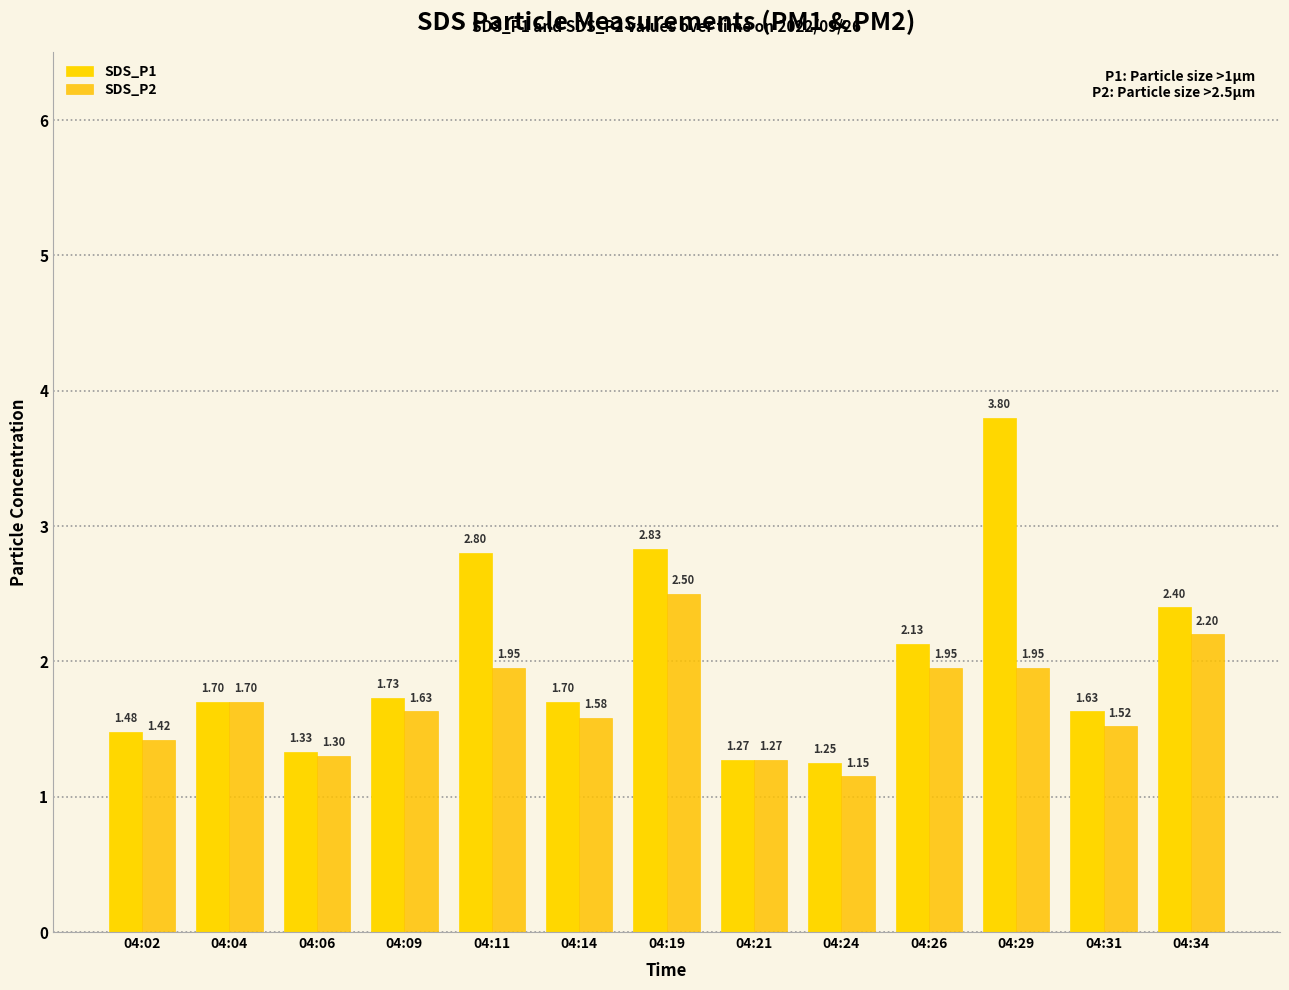

Rank the series at 04:21 from lowest to highest value.

SDS_P1, SDS_P2